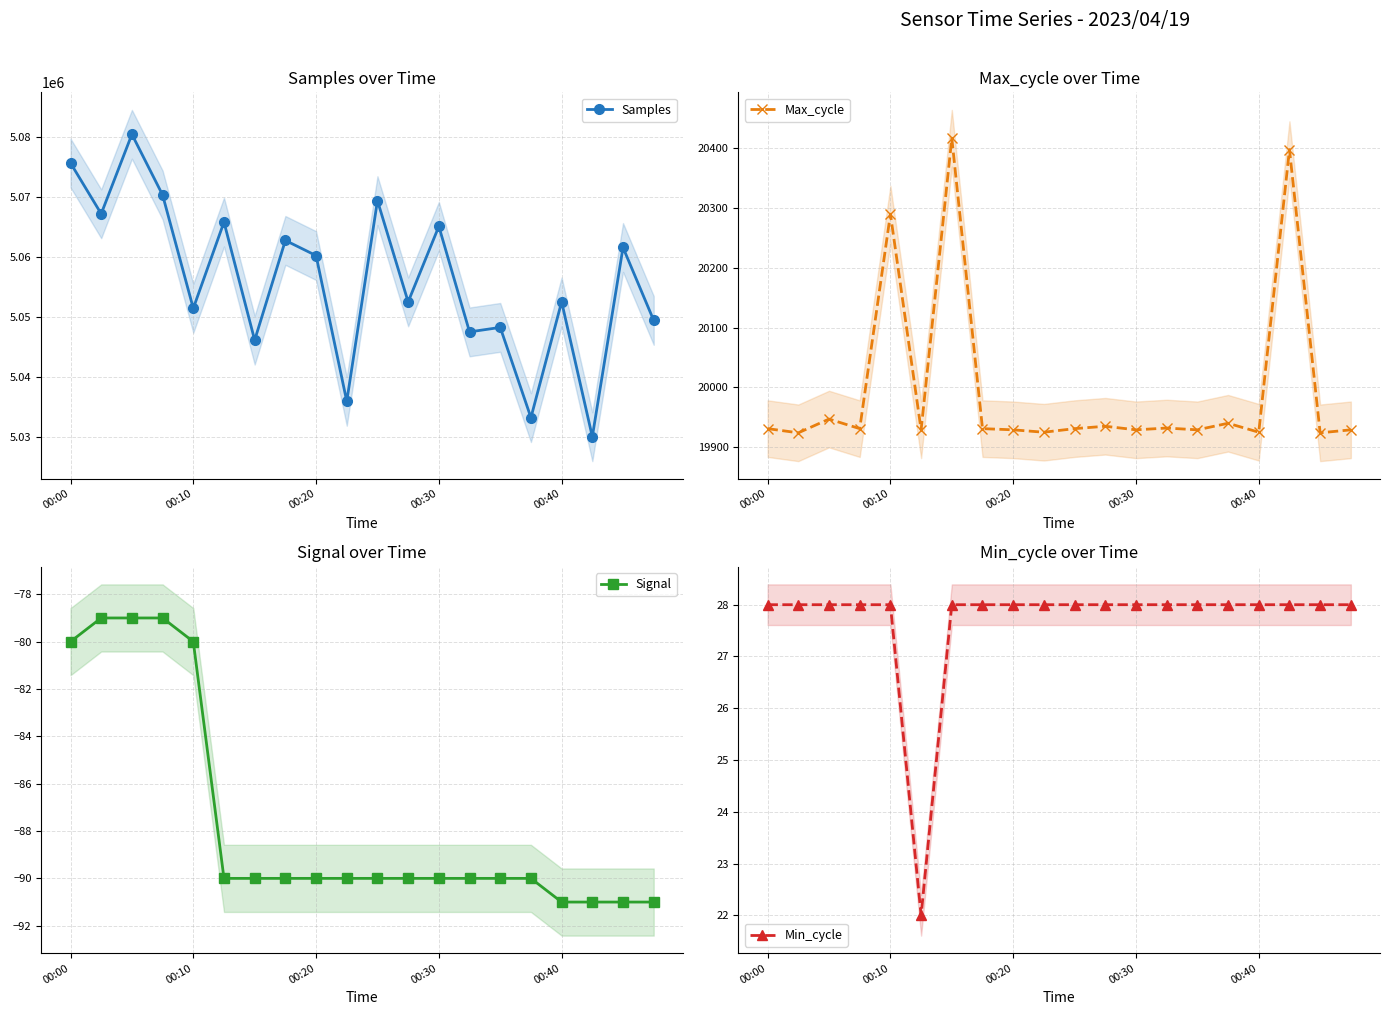

What is the highest value of the Samples series?

5080431